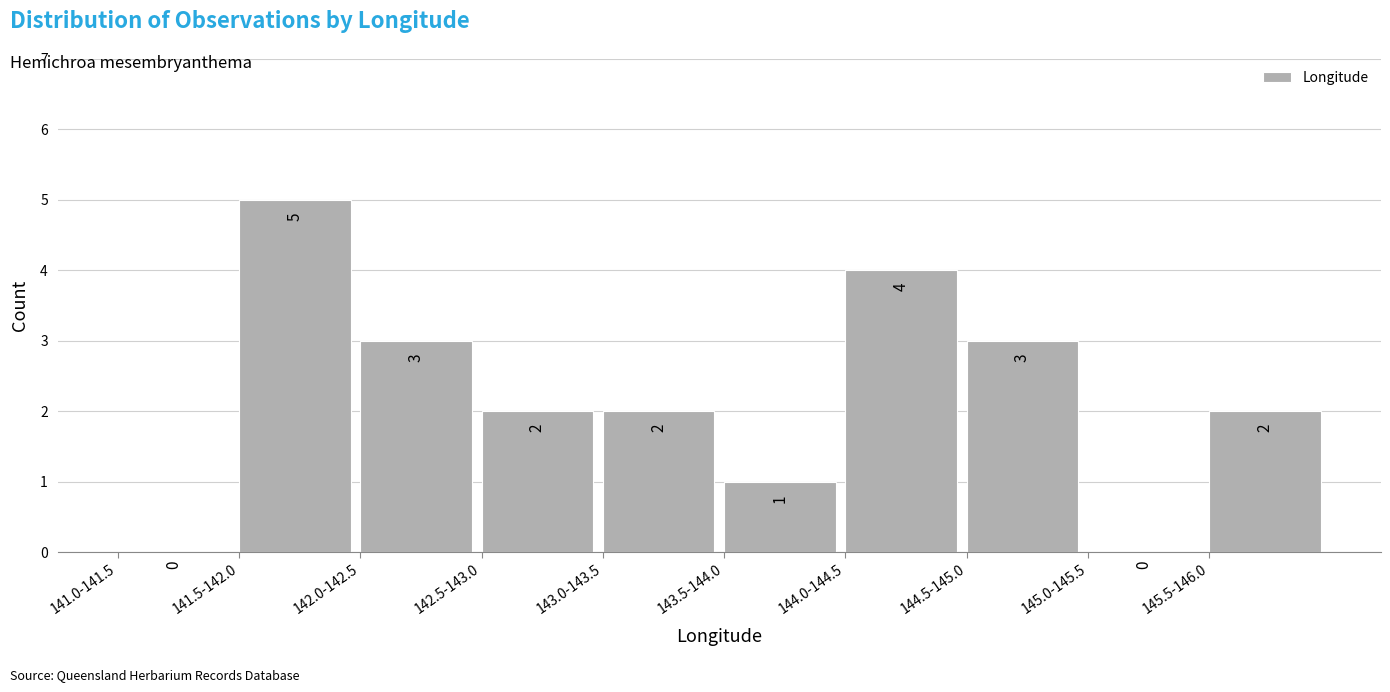

Reading left to right, list all the values displayed in this chart.

141.0-141.5=0	141.5-142.0=5	142.0-142.5=3	142.5-143.0=2	143.0-143.5=2	143.5-144.0=1	144.0-144.5=4	144.5-145.0=3	145.0-145.5=0	145.5-146.0=2